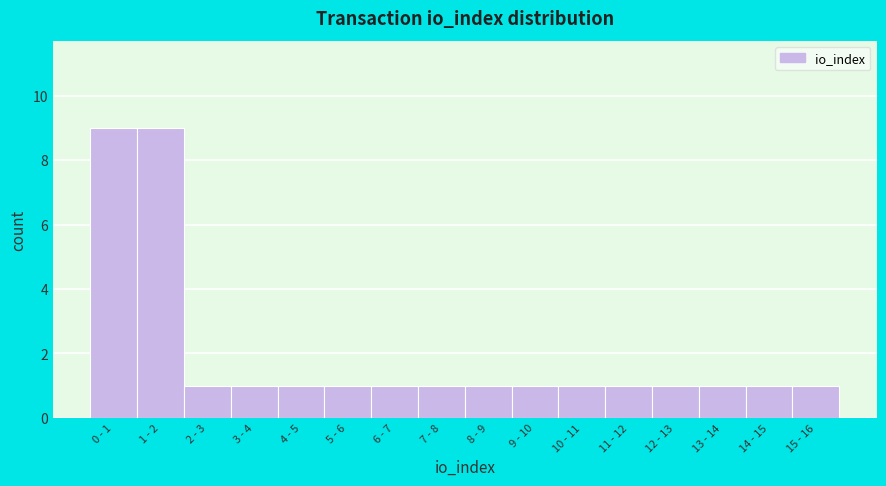

Reading right to left, extract all data points from this chart.

15 - 16=1	14 - 15=1	13 - 14=1	12 - 13=1	11 - 12=1	10 - 11=1	9 - 10=1	8 - 9=1	7 - 8=1	6 - 7=1	5 - 6=1	4 - 5=1	3 - 4=1	2 - 3=1	1 - 2=9	0 - 1=9